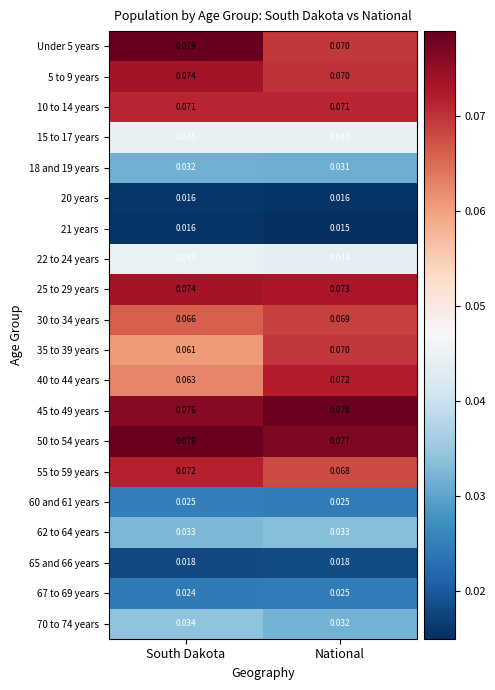

At which category is the sum across all series the highest?

South Dakota